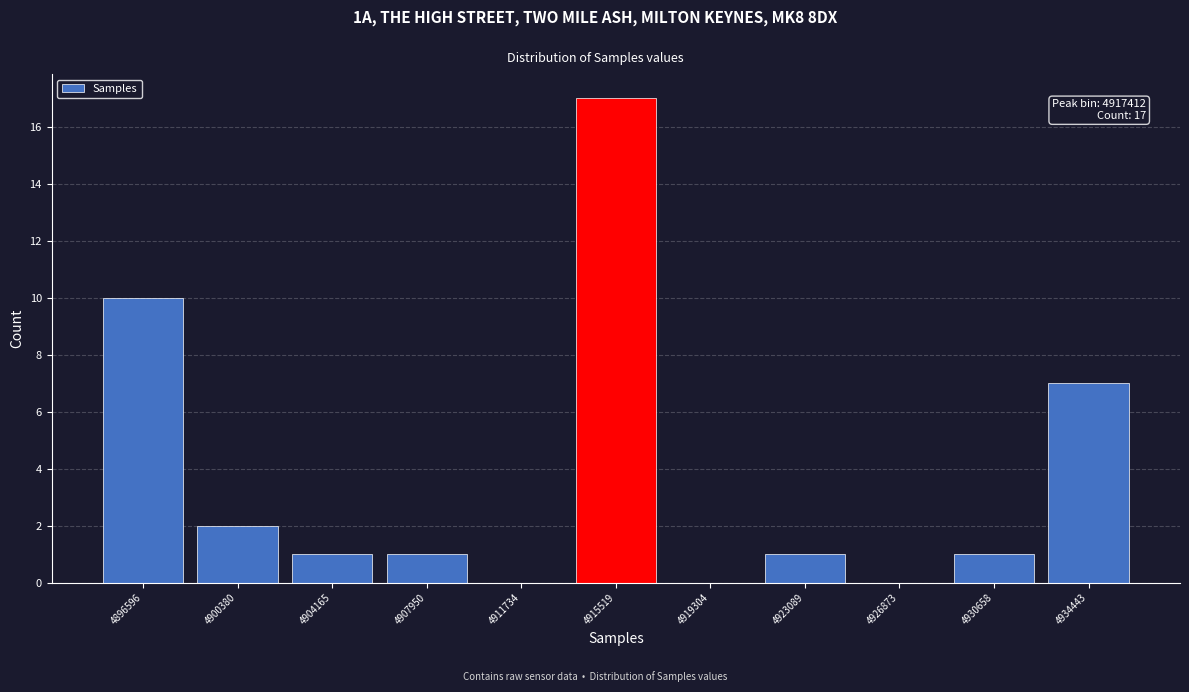

Reading right to left, transcribe all the data shown in this chart.

4934443=7	4930658=1	4926873=0	4923089=1	4919304=0	4915519=17	4911734=0	4907950=1	4904165=1	4900380=2	4896596=10